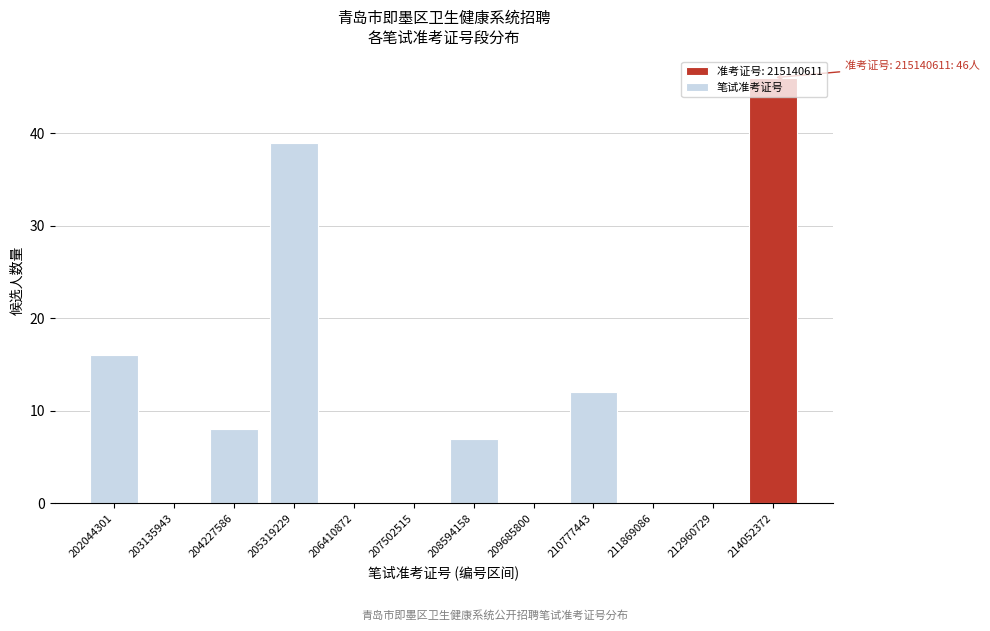

What is the sum of the values at 212960729 and 208594158?

7